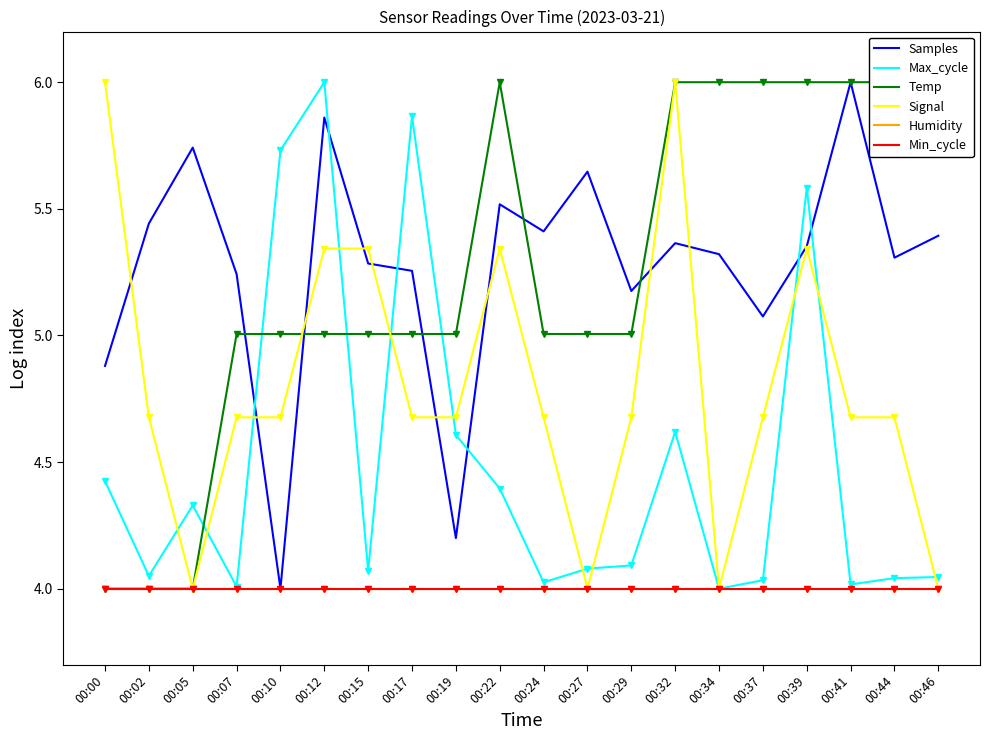

What is the difference between the highest and lowest values at 00:46?

2.0